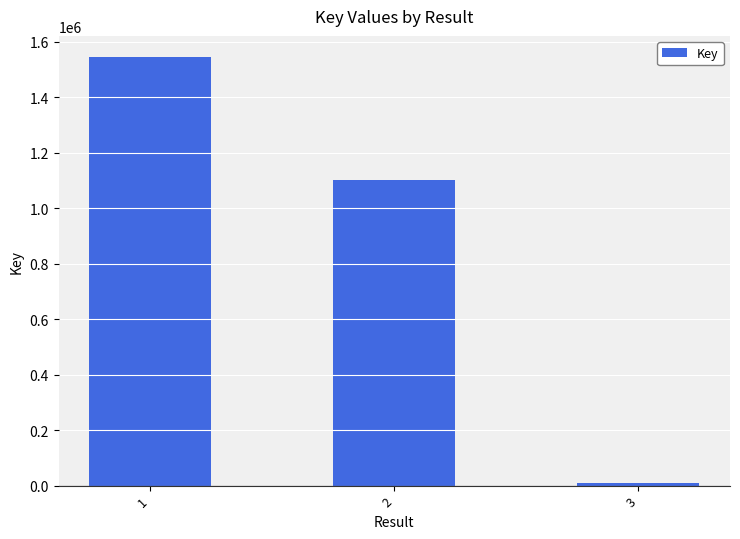

At which category does the chart reach its minimum across all series?

3